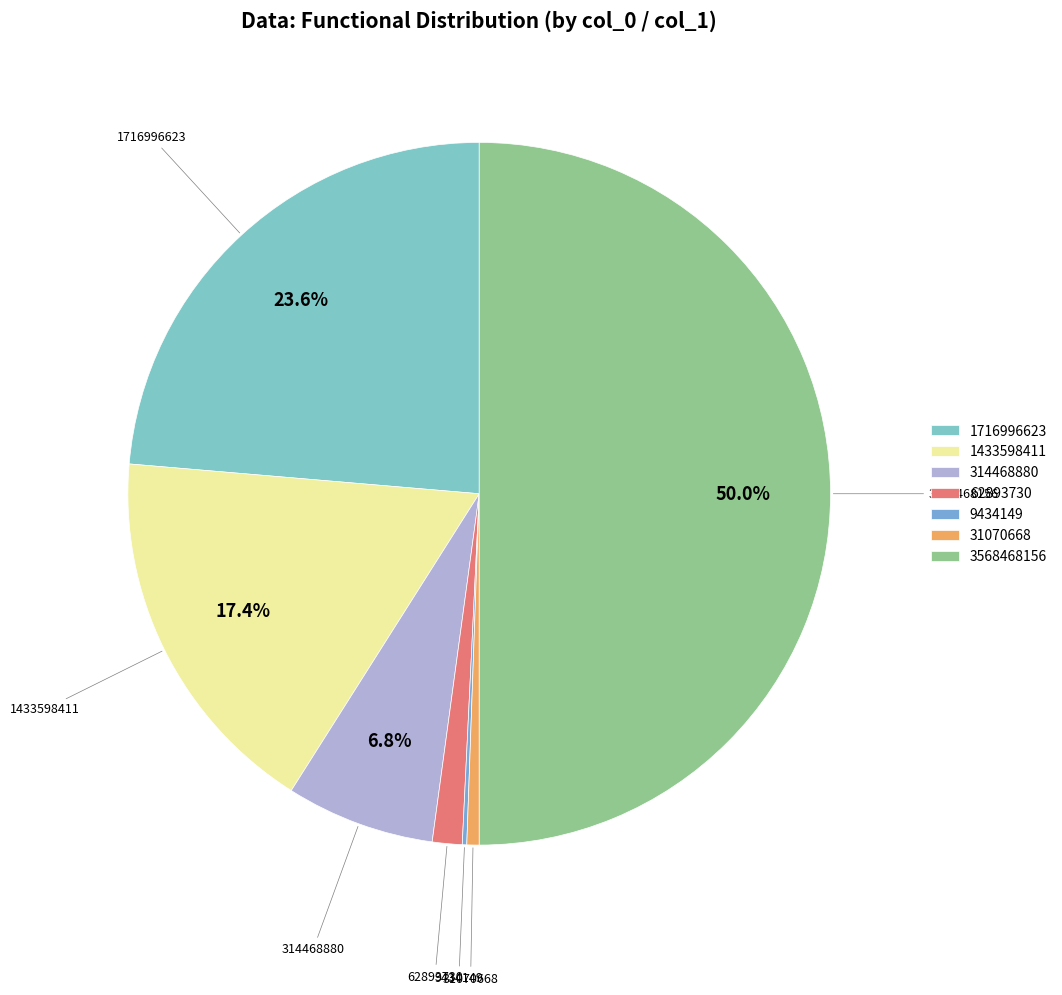

To the nearest percent, what percentage of the pie is 1433598411?

17%